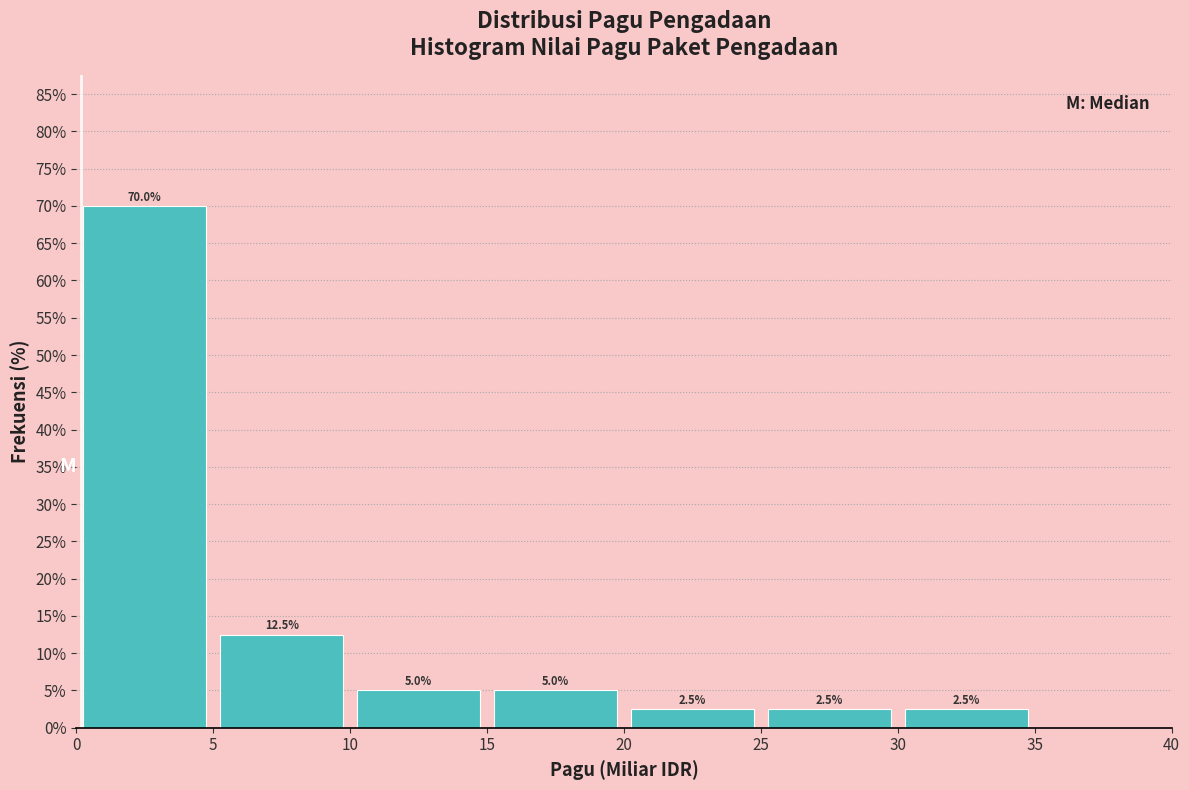

Reading left to right, transcribe this chart: for each bar, give the range it covers on the x-axis and its height.

0 to 5: 70.0
5 to 10: 12.5
10 to 15: 5.0
15 to 20: 5.0
20 to 25: 2.5
25 to 30: 2.5
30 to 35: 2.5